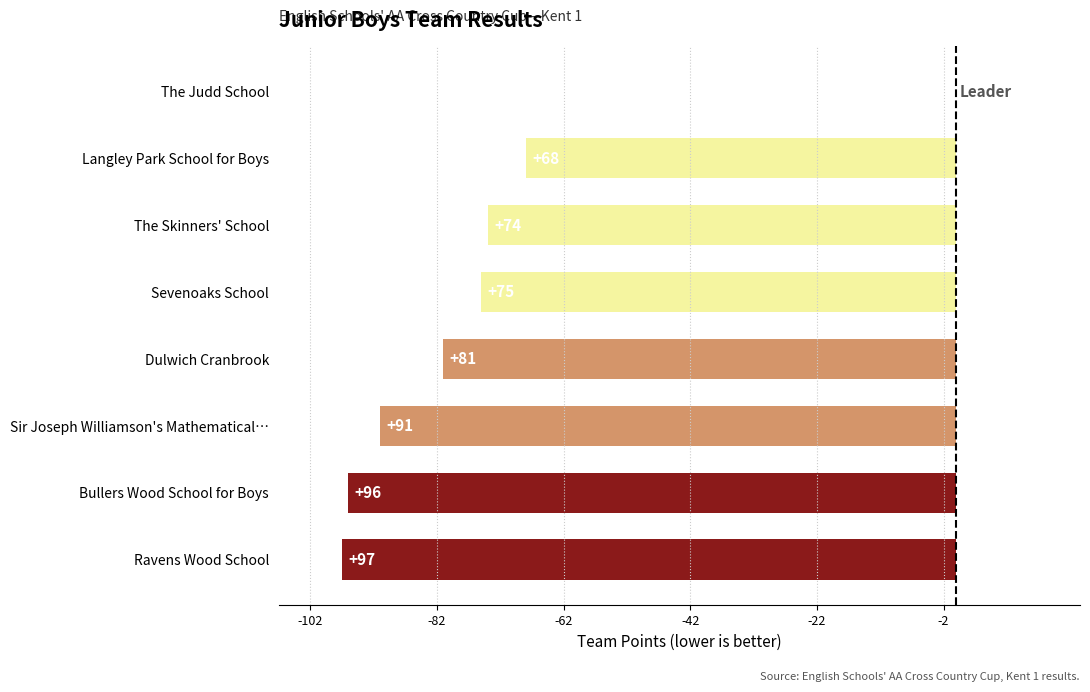

Are the bars horizontal?

Yes